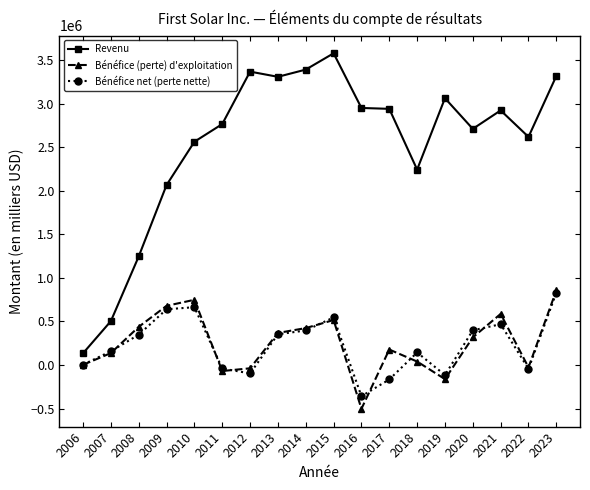

Which series has the largest total across all categories?

Revenu